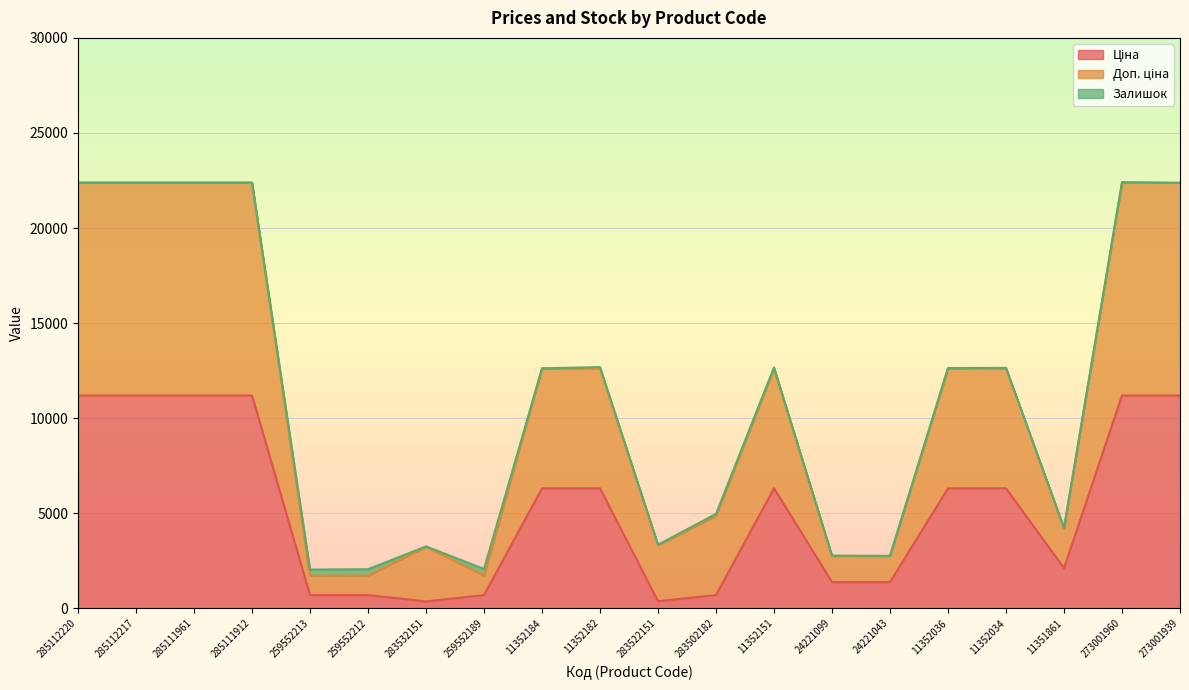

Which category has the highest value across all series?

285112220